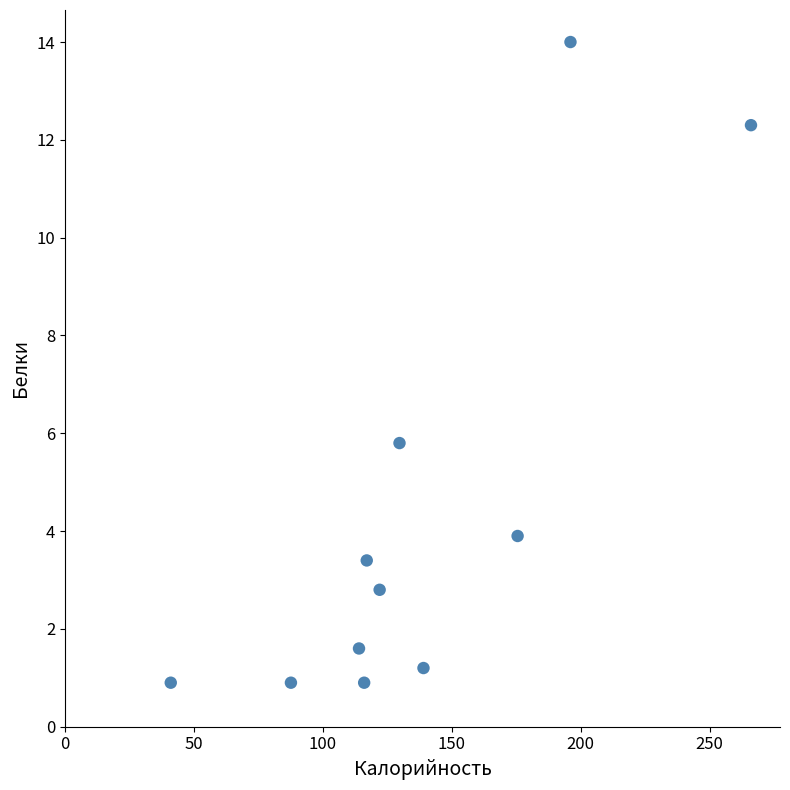

What Y value in the scatter plot is closest to 7?

5.8